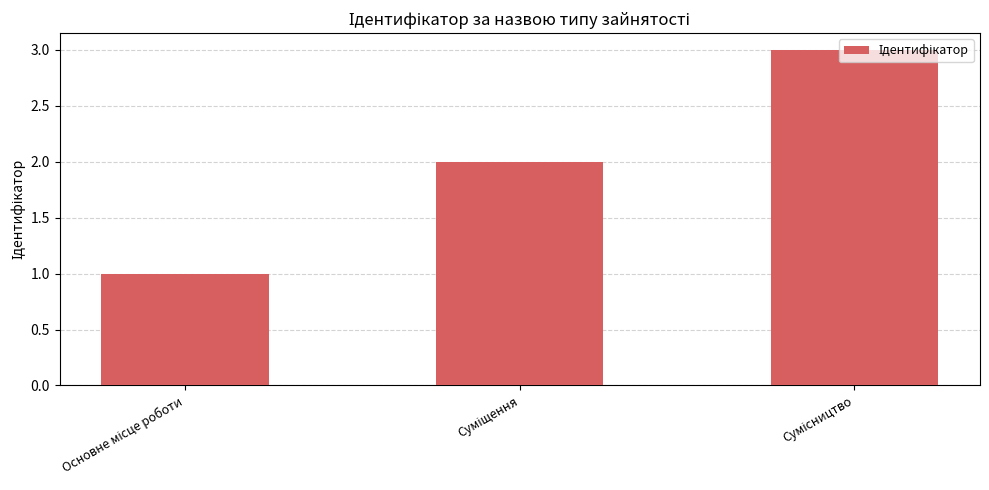

How many bars are there in total?

3